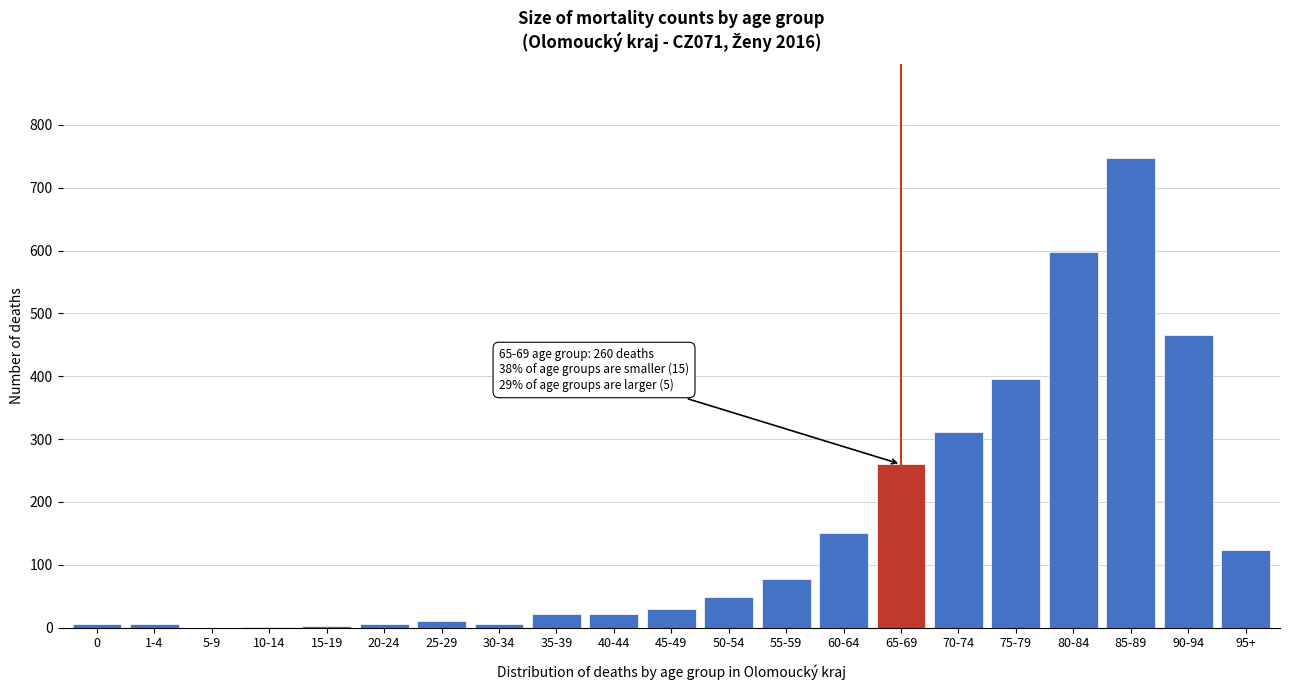

Is it true that the value at 80-84 is 597?

True